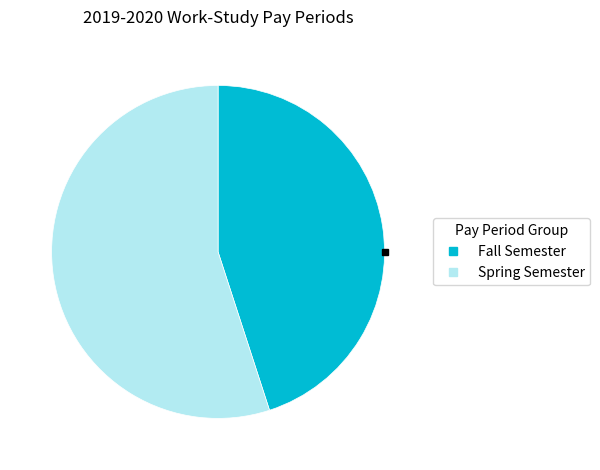

Is there a majority slice in this chart?

Yes